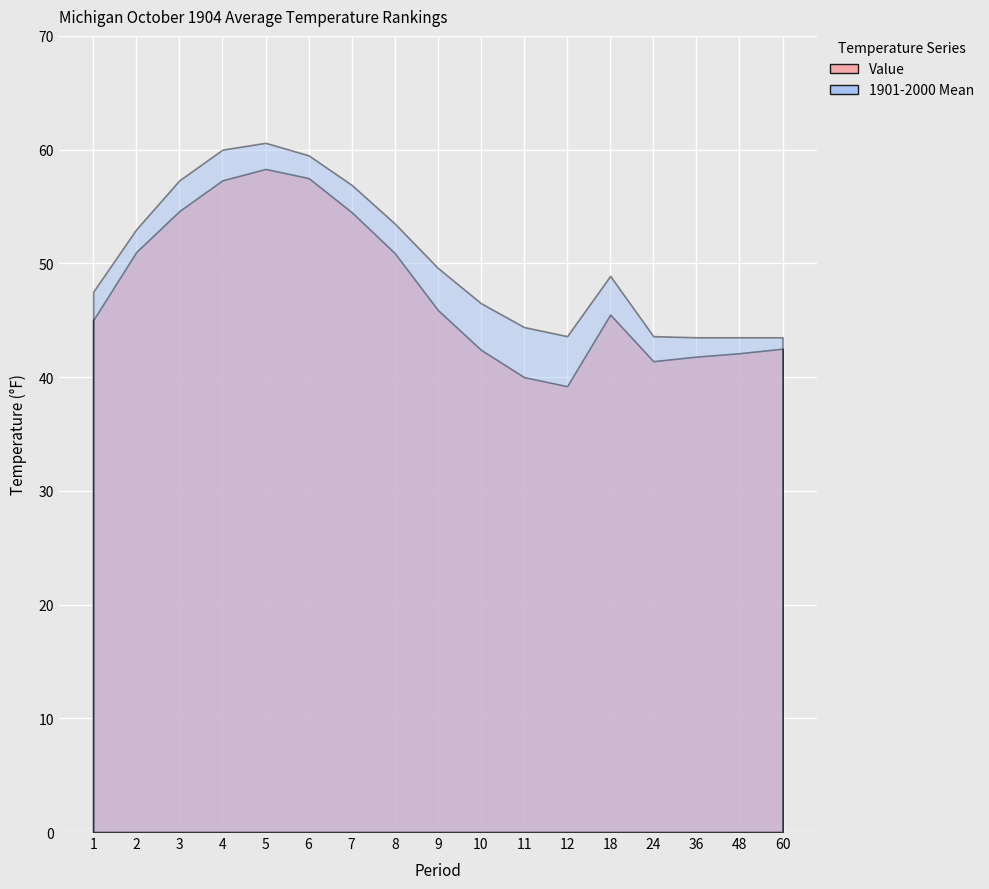

How many lines are shown in the chart?

2